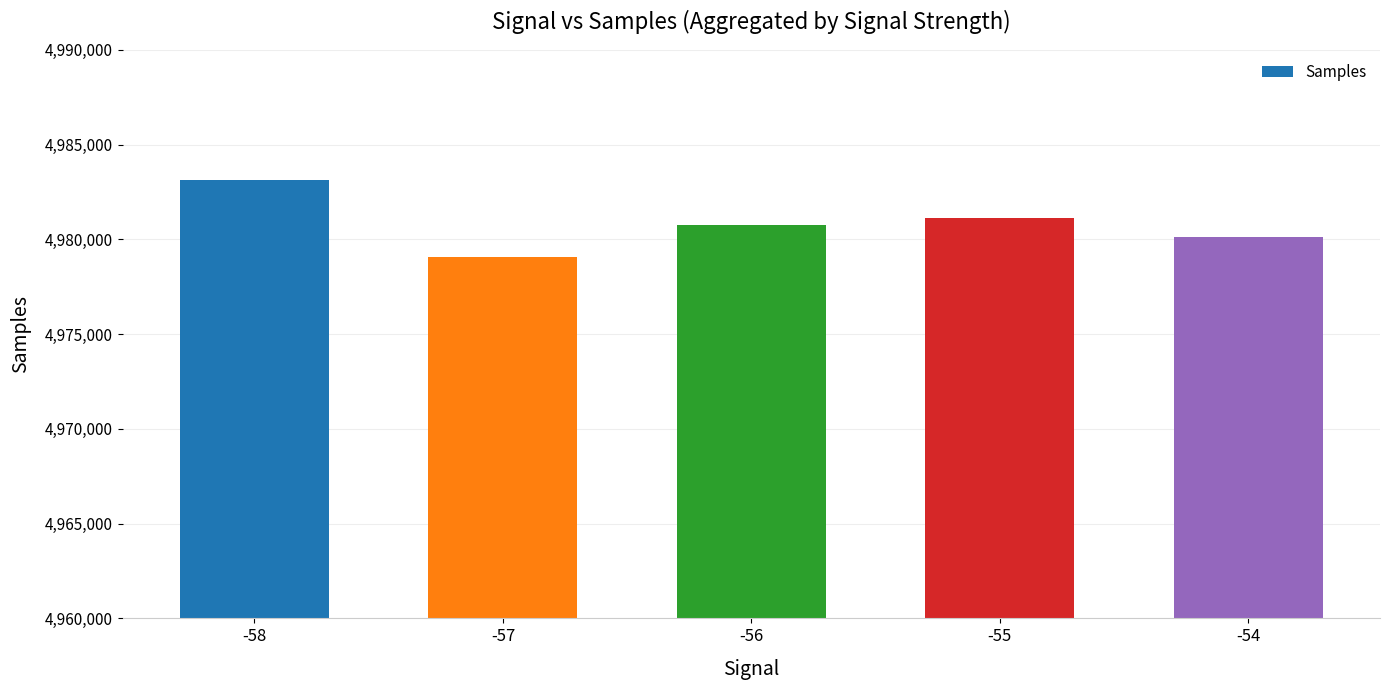

How many distinct data groups are displayed?

1